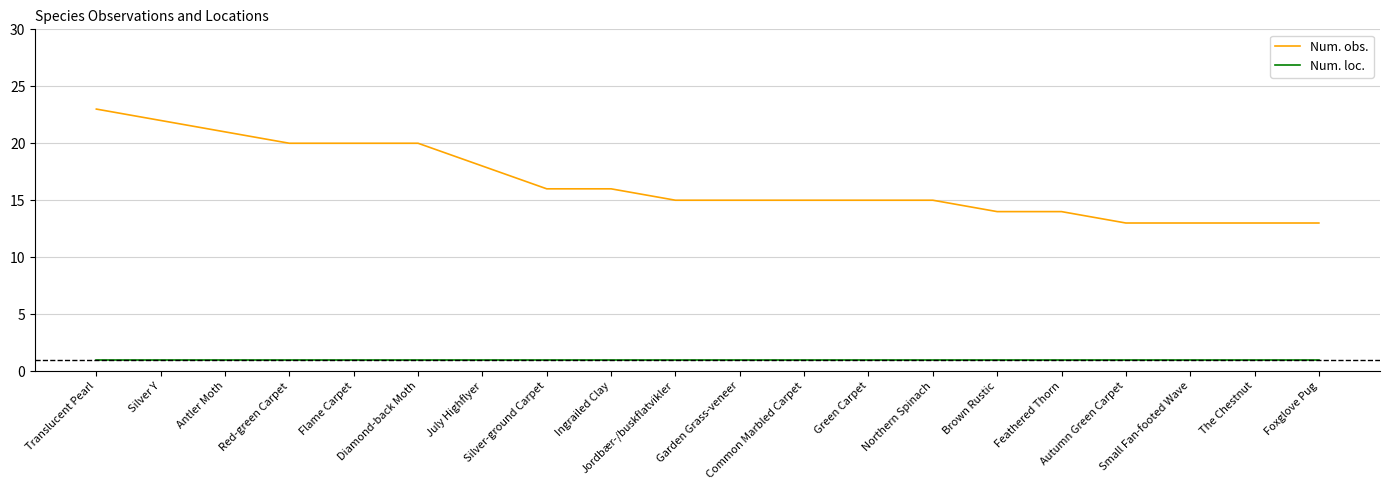

True or false: Num. loc. has a value of 1 at Common Marbled Carpet.

True